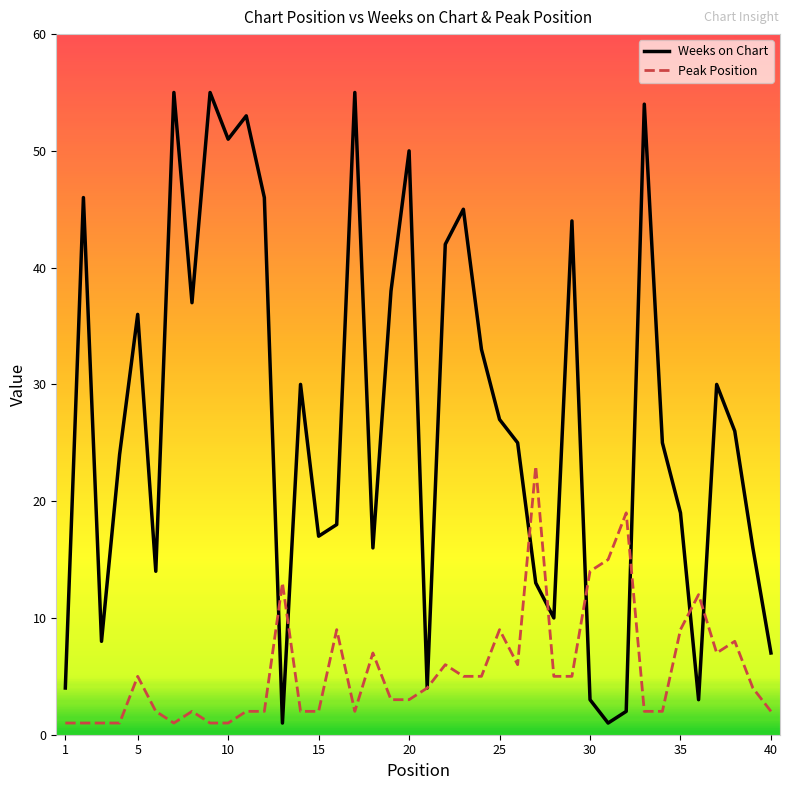

Which series has the widest spread of values?

Weeks on Chart